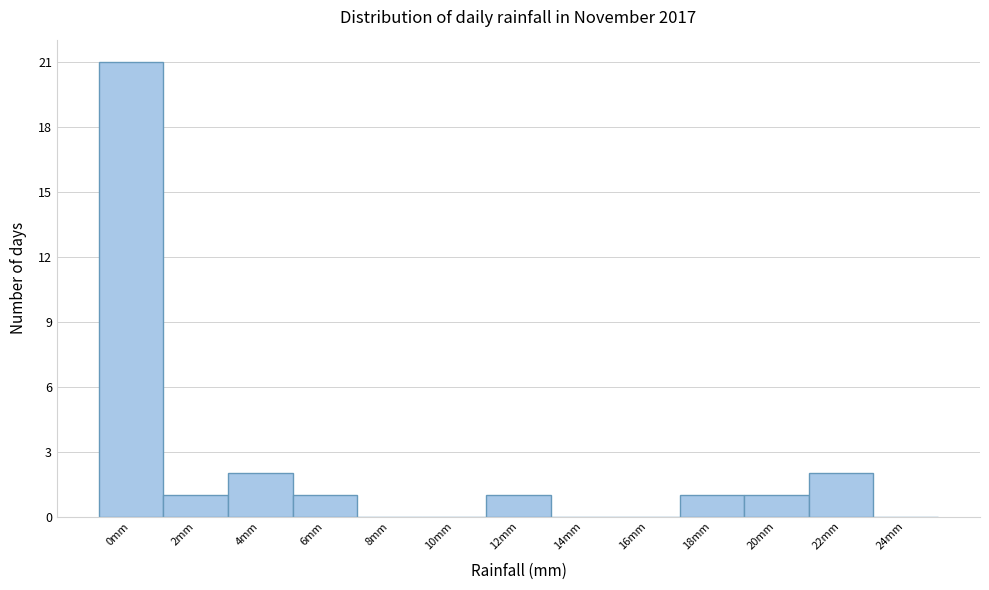

What is the maximum value shown in the chart?

21